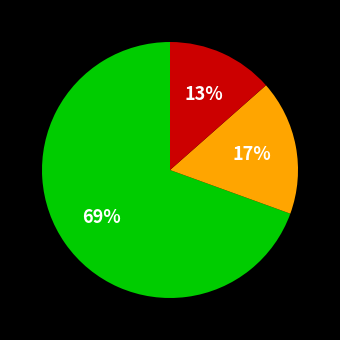

How many segments does this pie chart have?

3